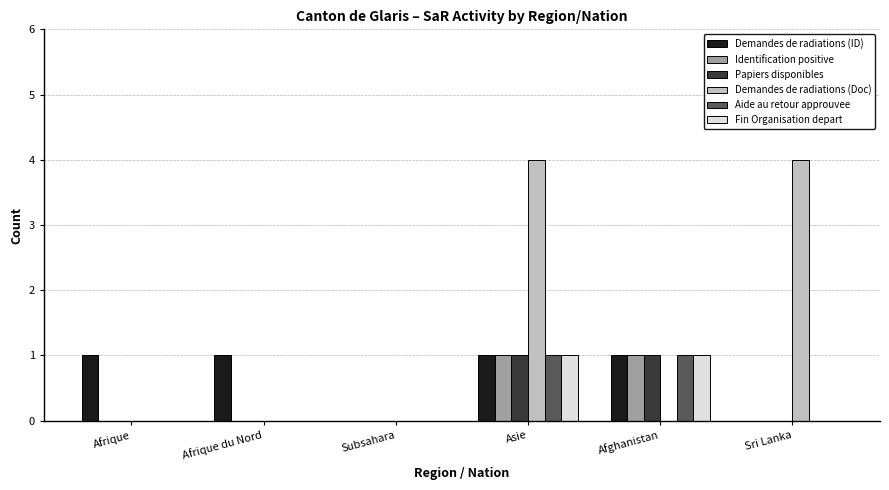

What is the sum of the Demandes de radiations (Doc) values at Afghanistan and Asie?

4